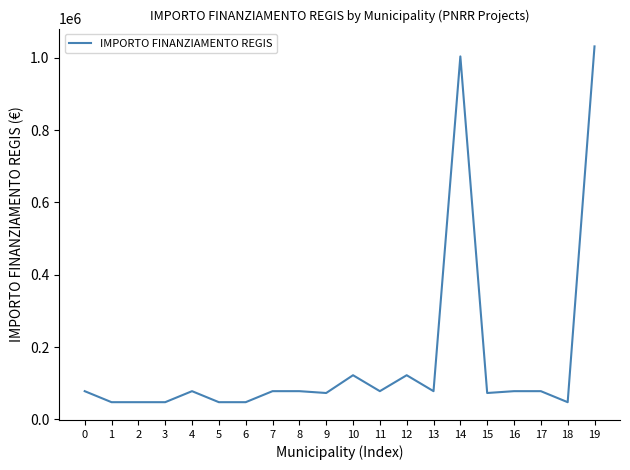

The value at 14 is 1003880. True or false?

True